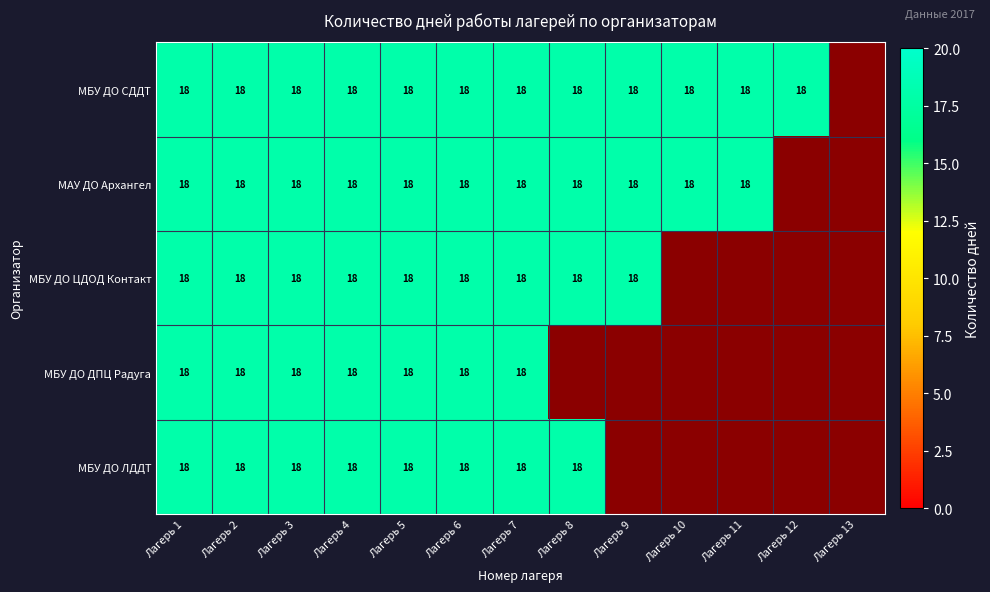

Which series has the largest total across all categories?

МБУ ДО СДДТ